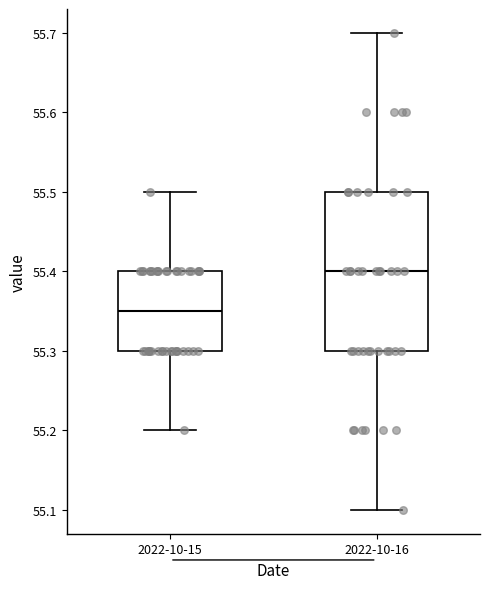

Which box has the lowest median line?

2022-10-15